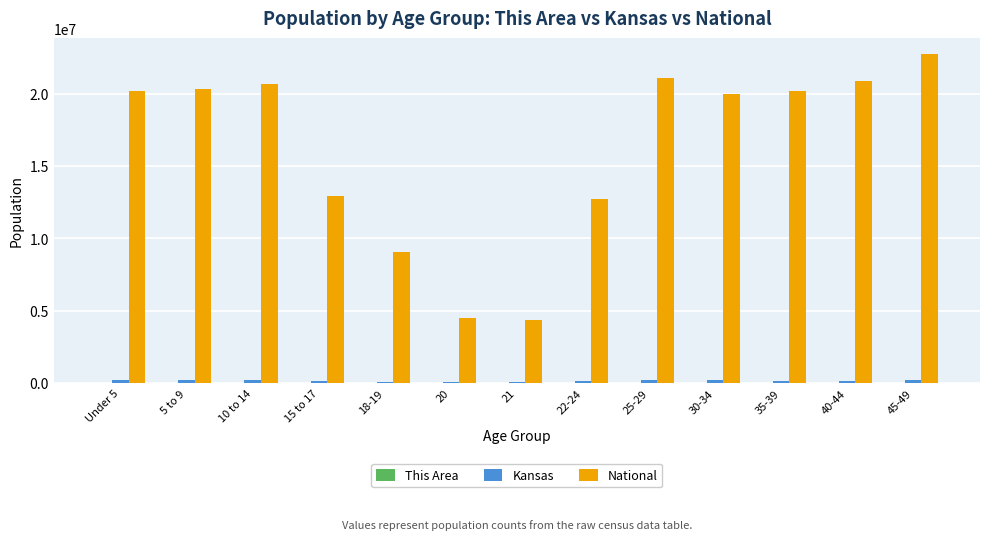

At which label is National closest to 13531442?

15 to 17